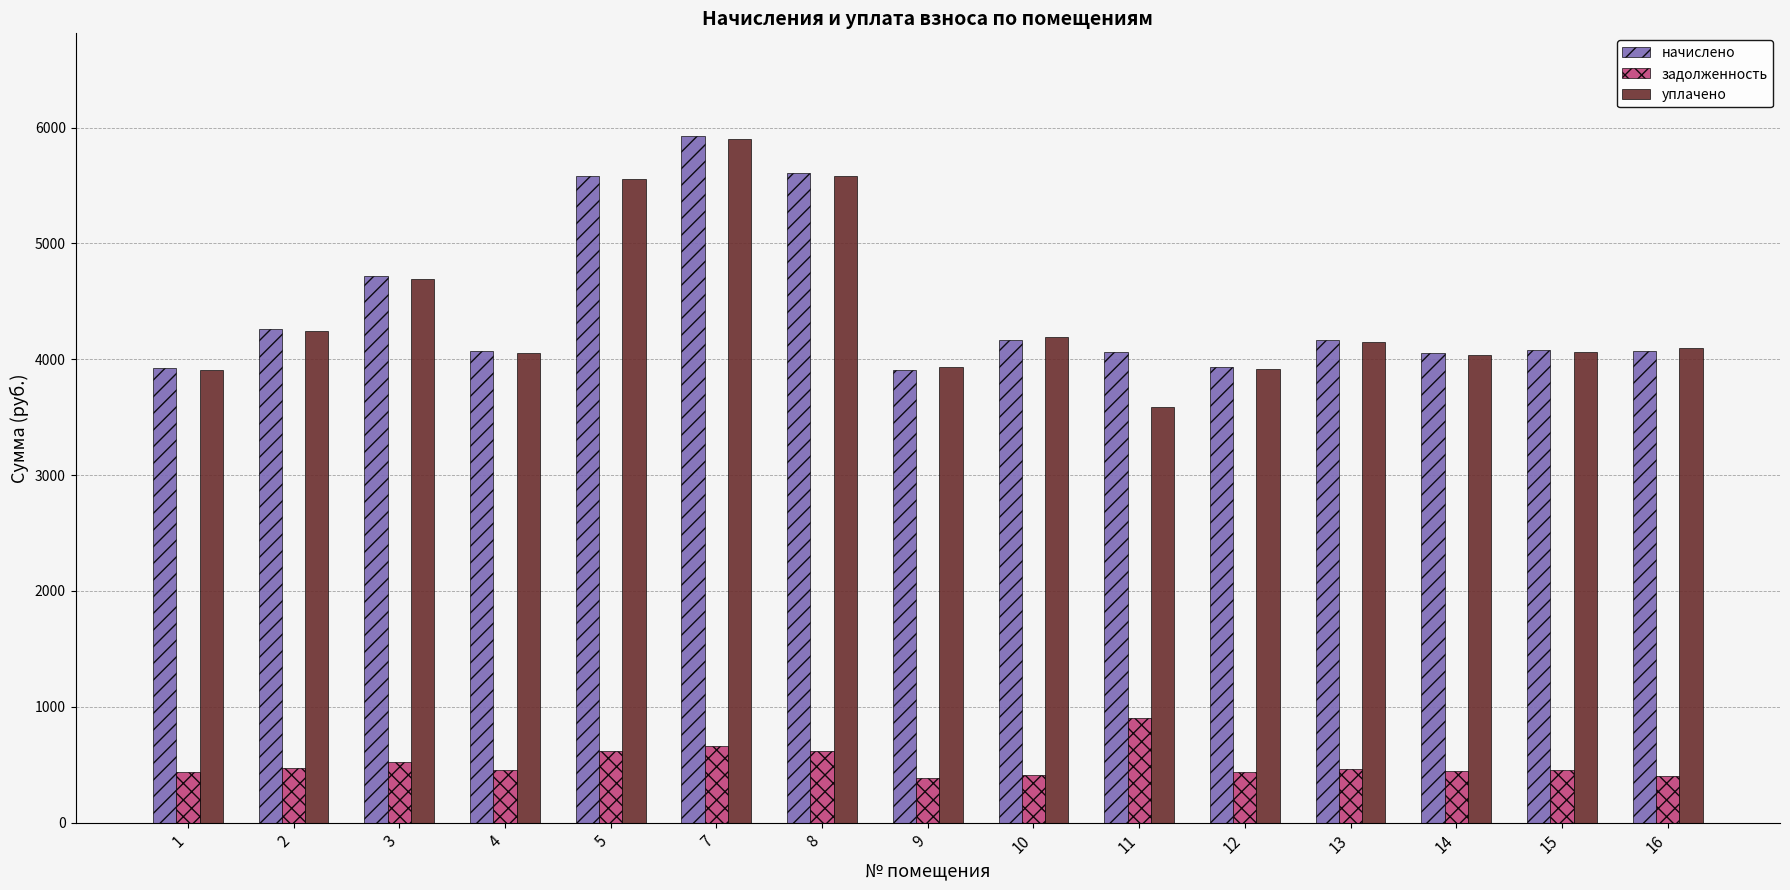

Are the bars horizontal?

No